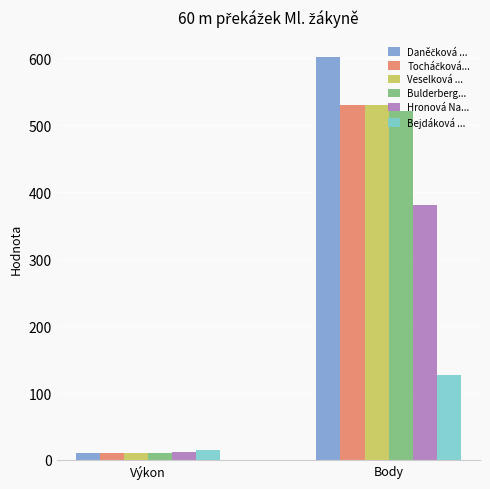

Read the Hronová Na... value at Výkon.

12.0